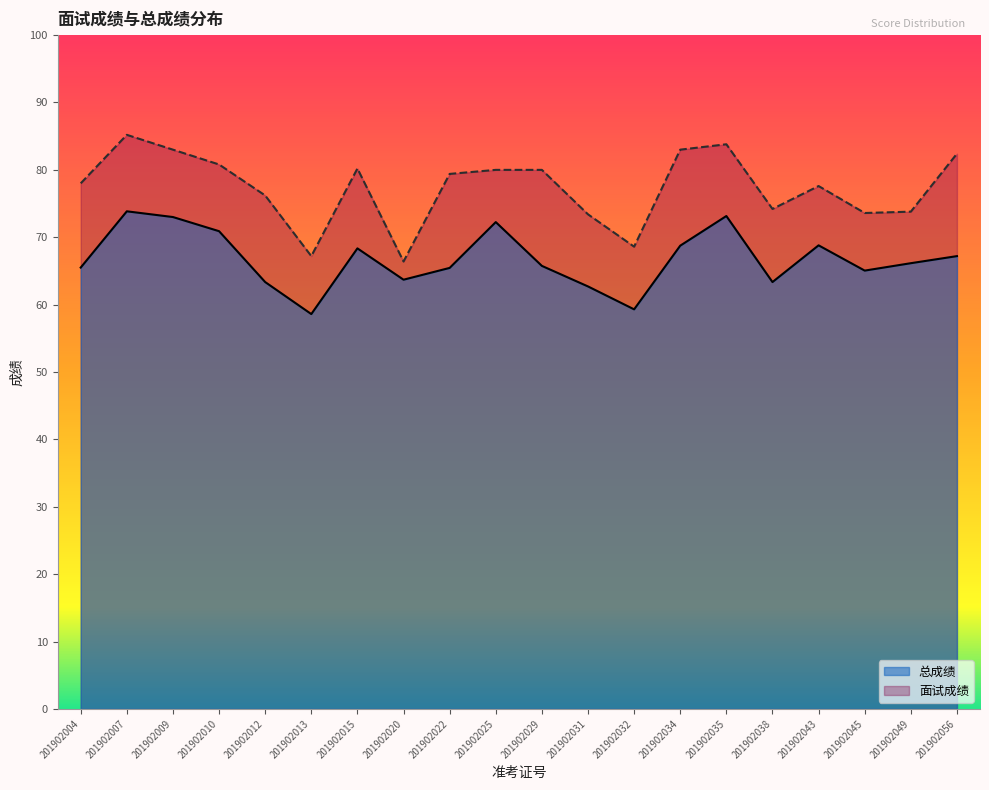

Which category has the lowest value in the 面试成绩 series?

201902020